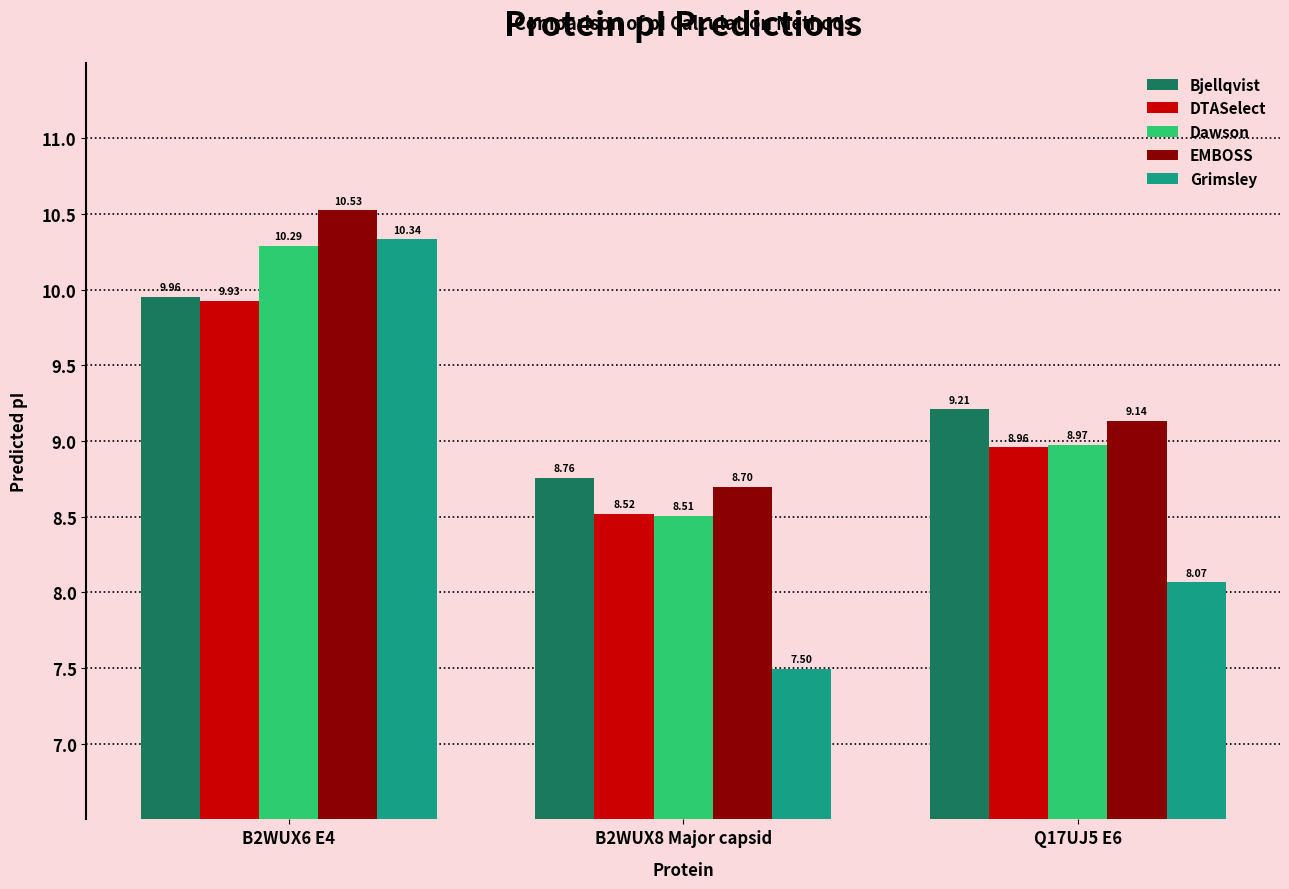

What are all the series names shown in the legend?

Bjellqvist, DTASelect, Dawson, EMBOSS, Grimsley